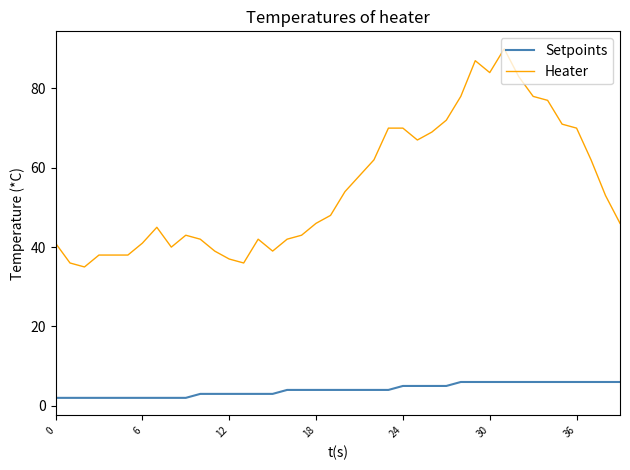

What is the maximum value for Heater?

90